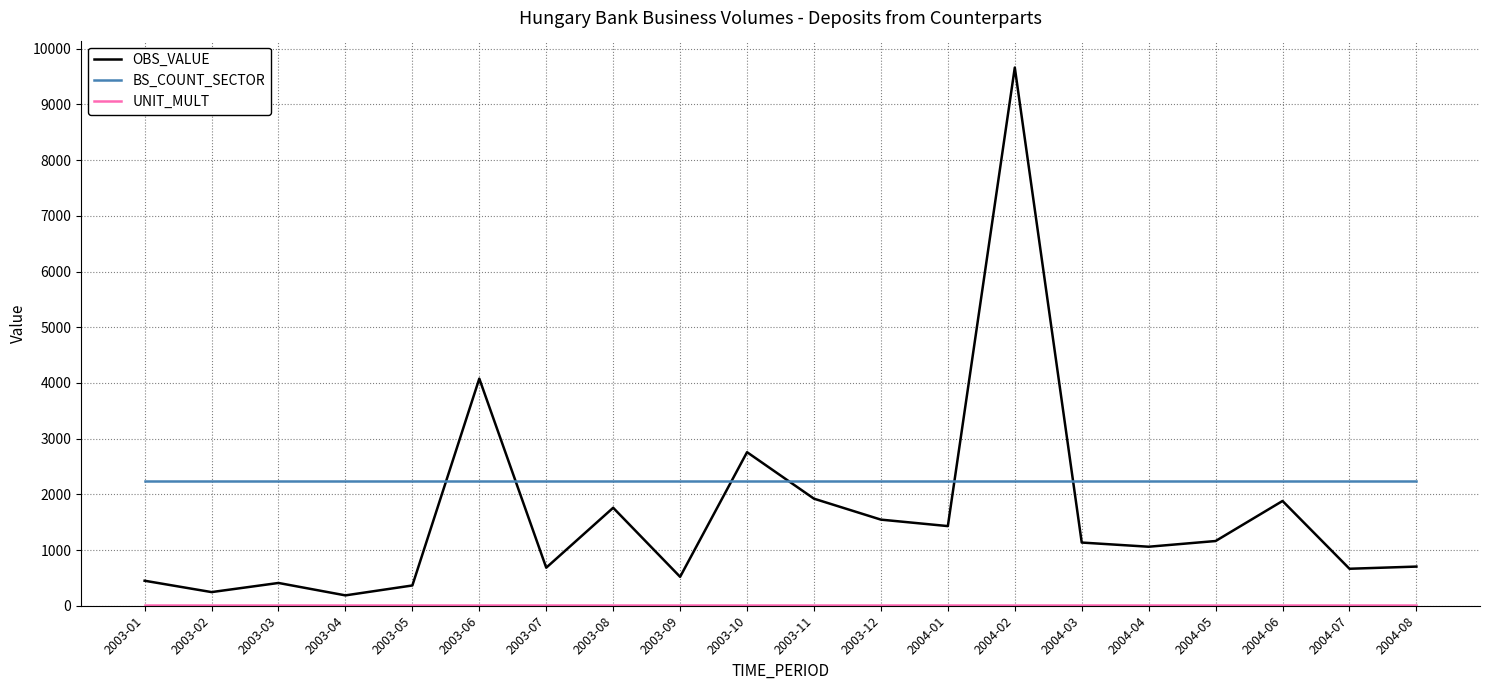

What is the sum of the BS_COUNT_SECTOR values at 2003-05 and 2003-10?

4480.0